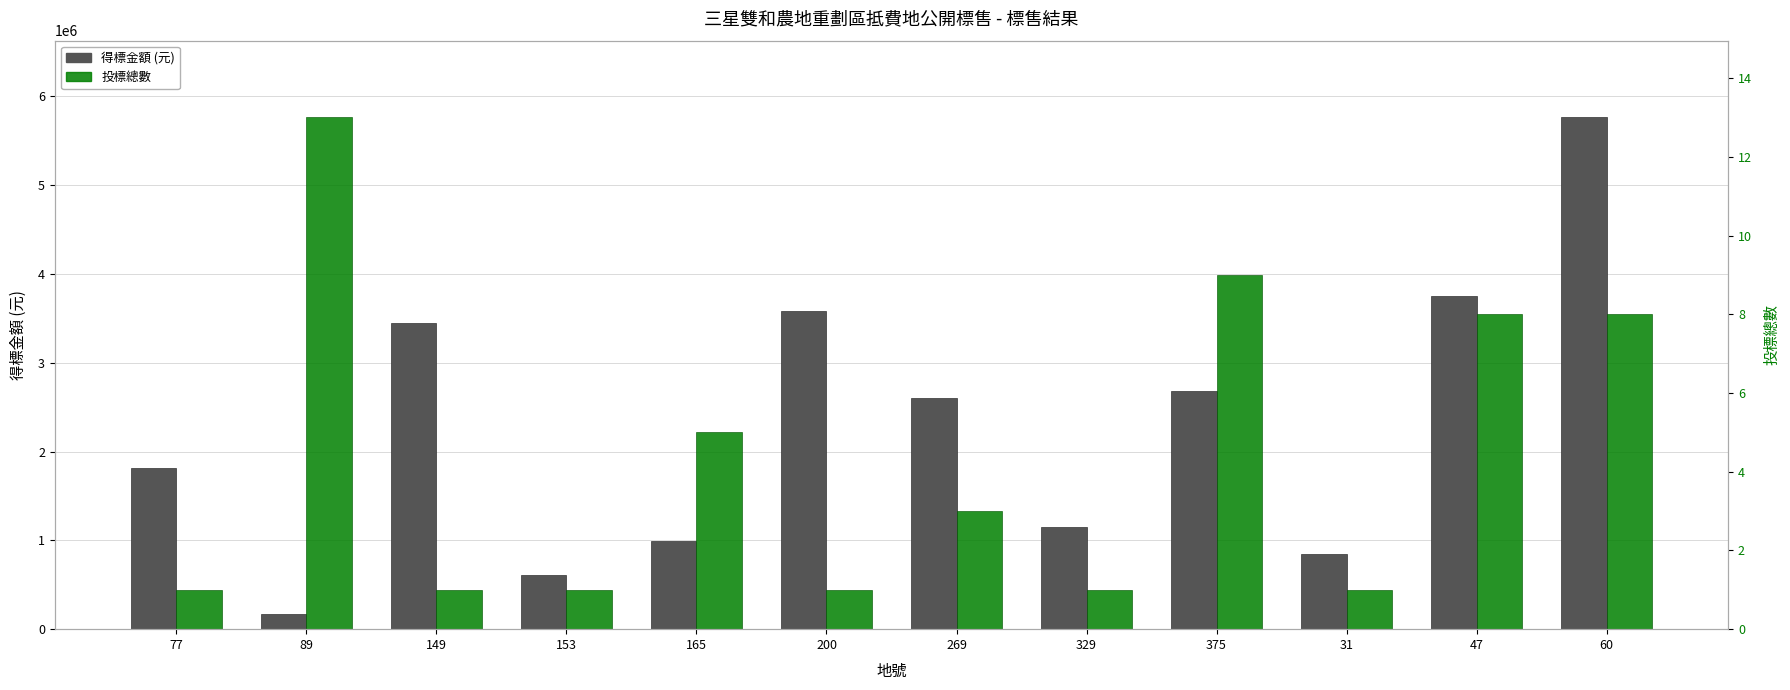

What is the spread (max minus min) of values at 269?

1271108.5